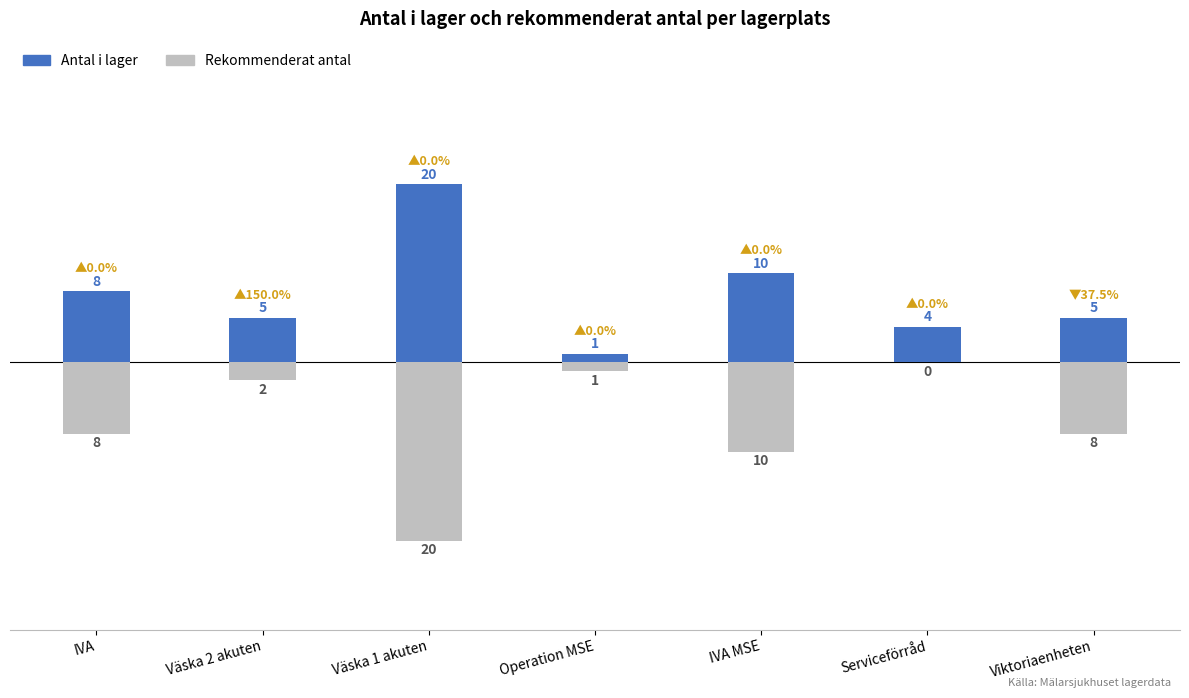

Where is Antal i lager nearest to the value 10?

IVA MSE